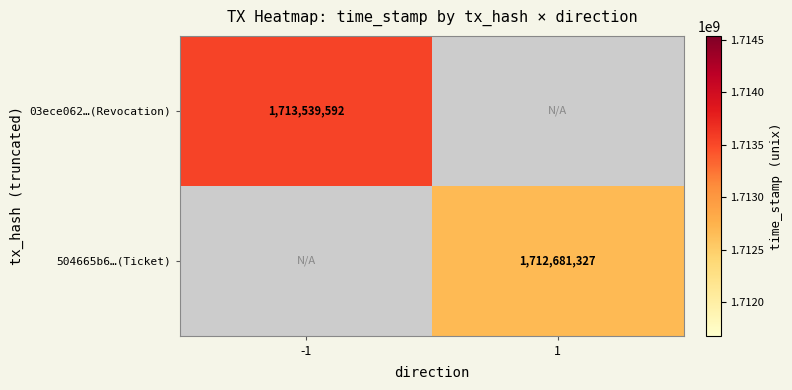

Is it true that 504665b6…(Ticket) equals 1712681327 at 1?

True